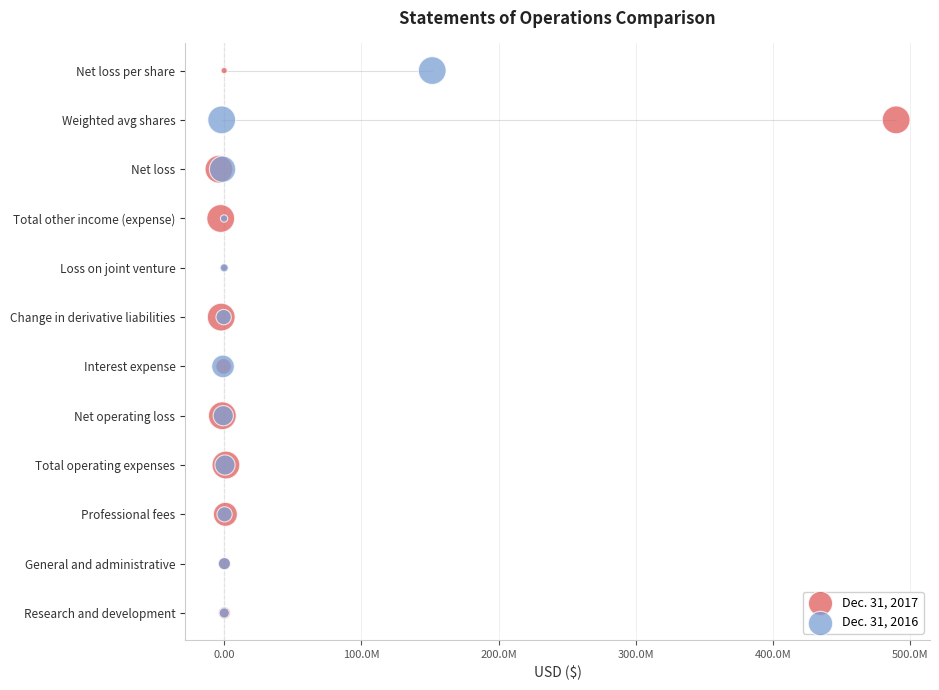

What are all the series names shown in the legend?

Dec. 31, 2017, Dec. 31, 2016